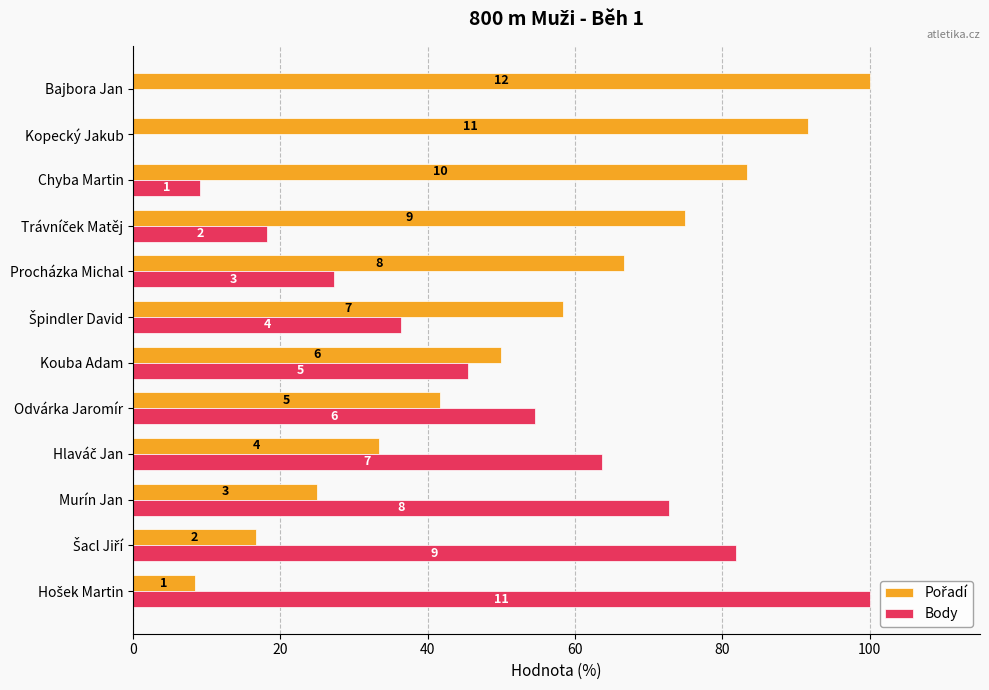

At how many categories does at least one series exceed 21?

12